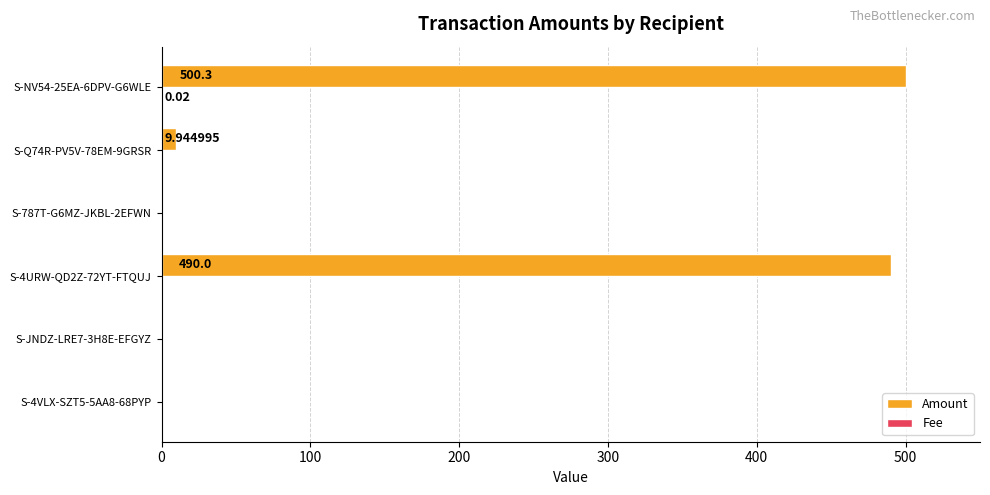

Which series has the largest total across all categories?

Amount